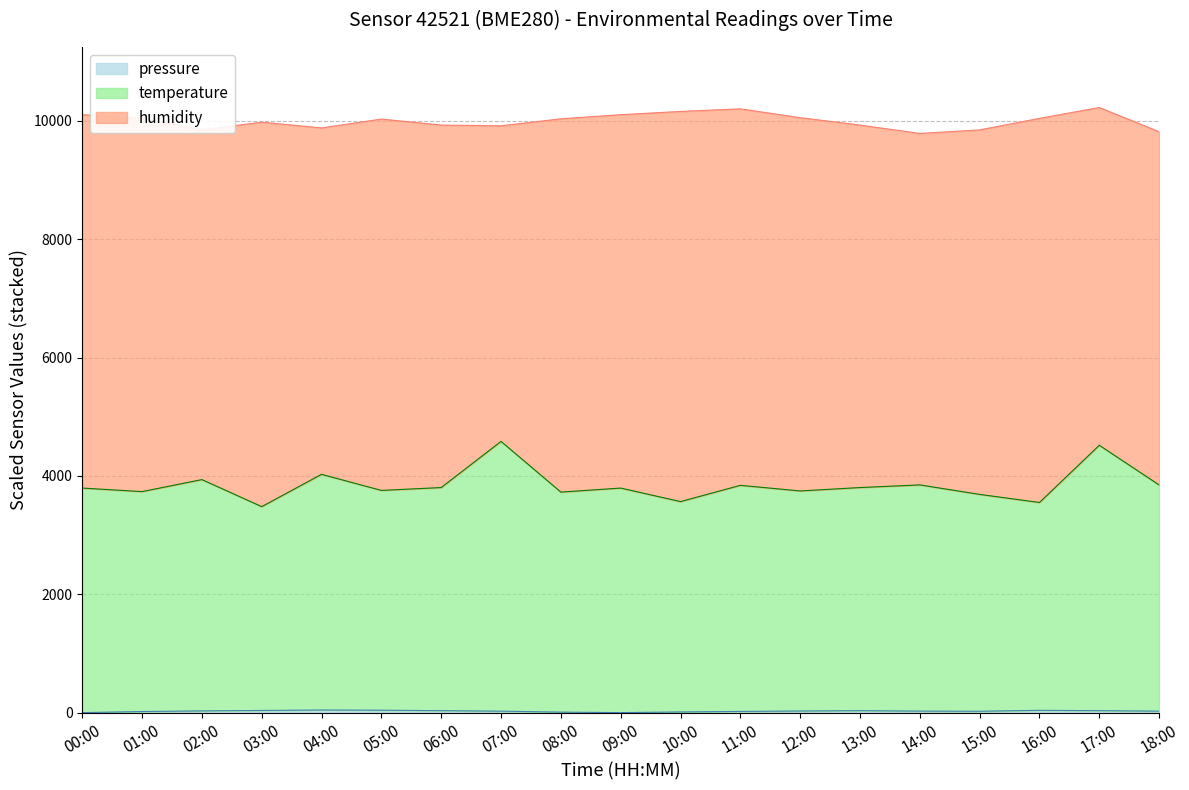

Does the chart have visible grid lines?

Yes